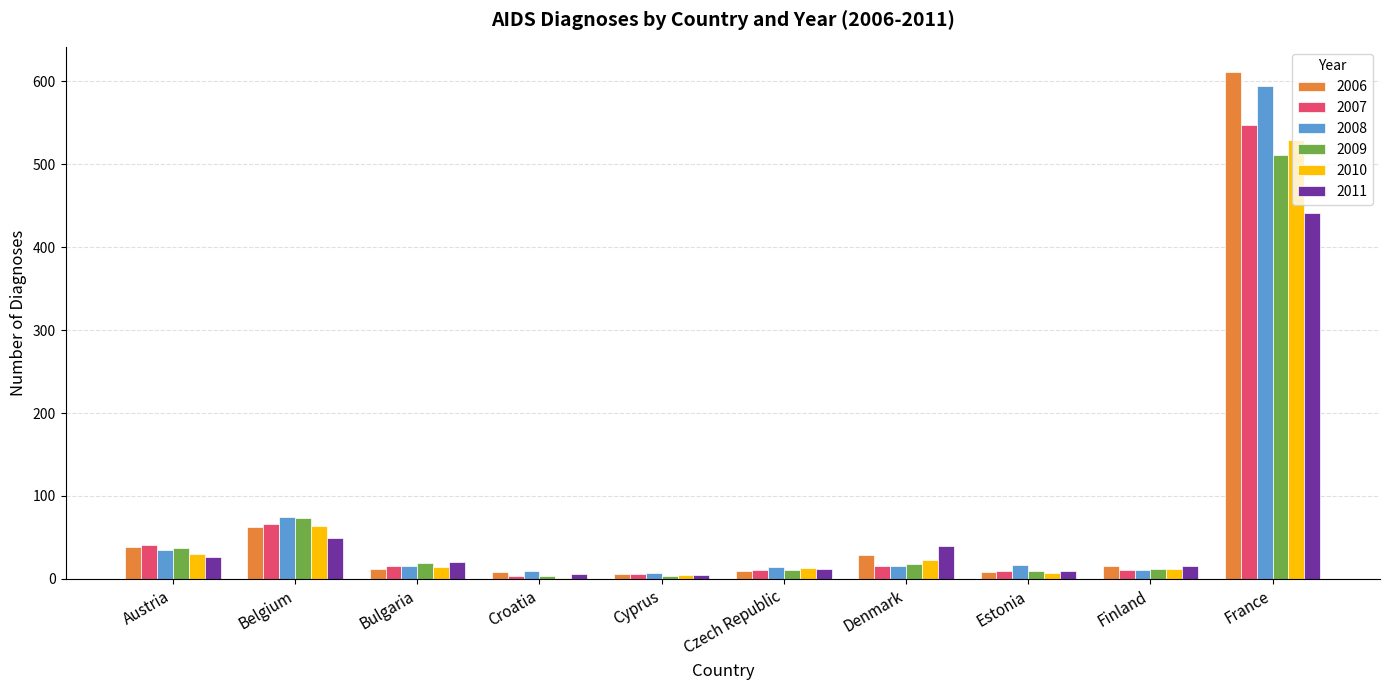

At which category is the sum across all series the highest?

France